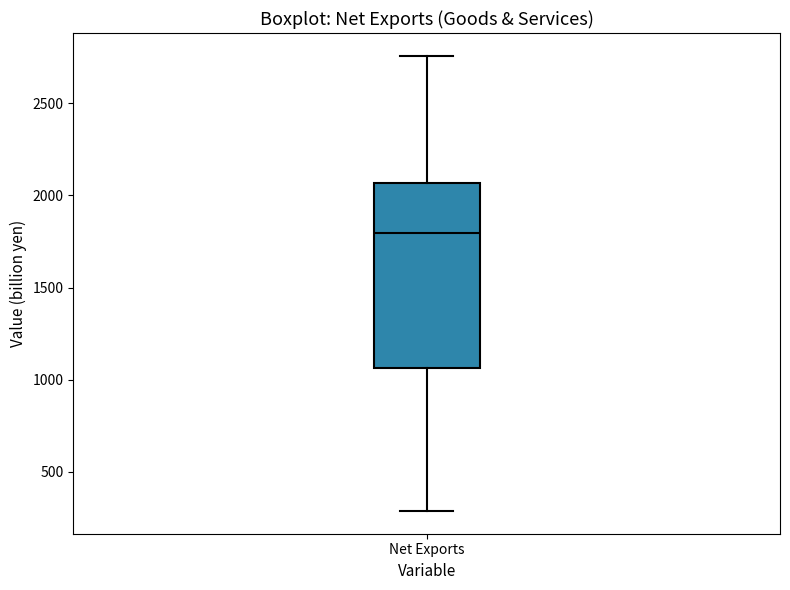

Read this box plot against the y-axis: the position of the median line, the range covered by the box, and the ends of both whiskers. The values are not printed on the chart, so give them approximately, as read against the axis.

median 1800, box 1050 to 2050, whiskers 300 to 2750